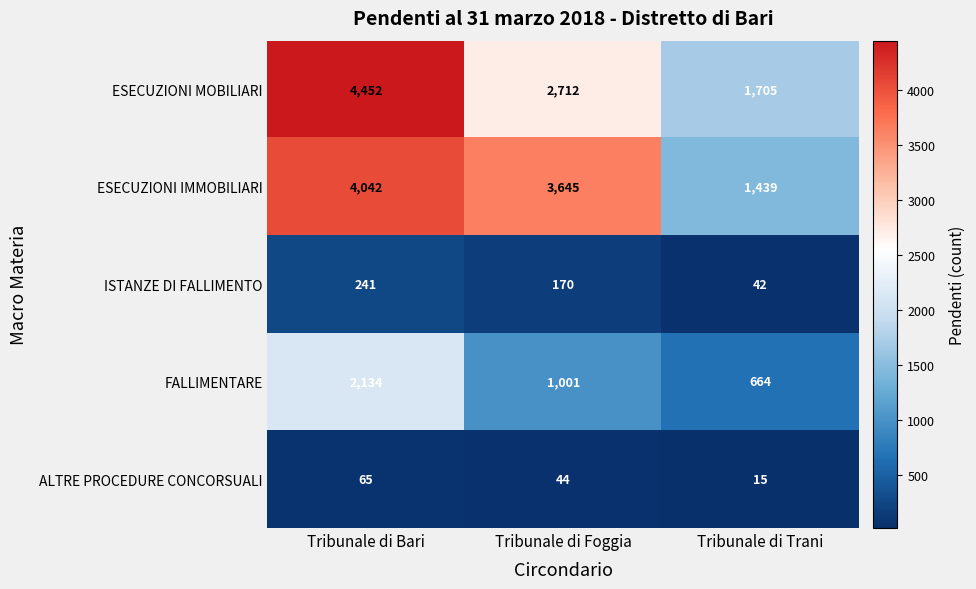

Where does the ALTRE PROCEDURE CONCORSUALI series first go above 44?

Tribunale di Bari